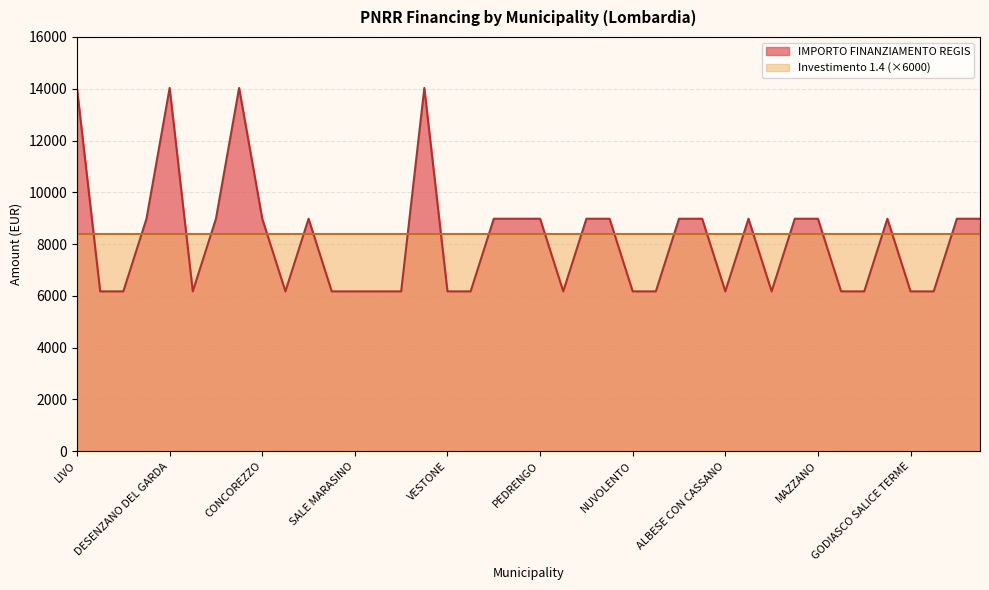

True or false: the data shows 6173.2 at CURA CARPIGNANO.

True